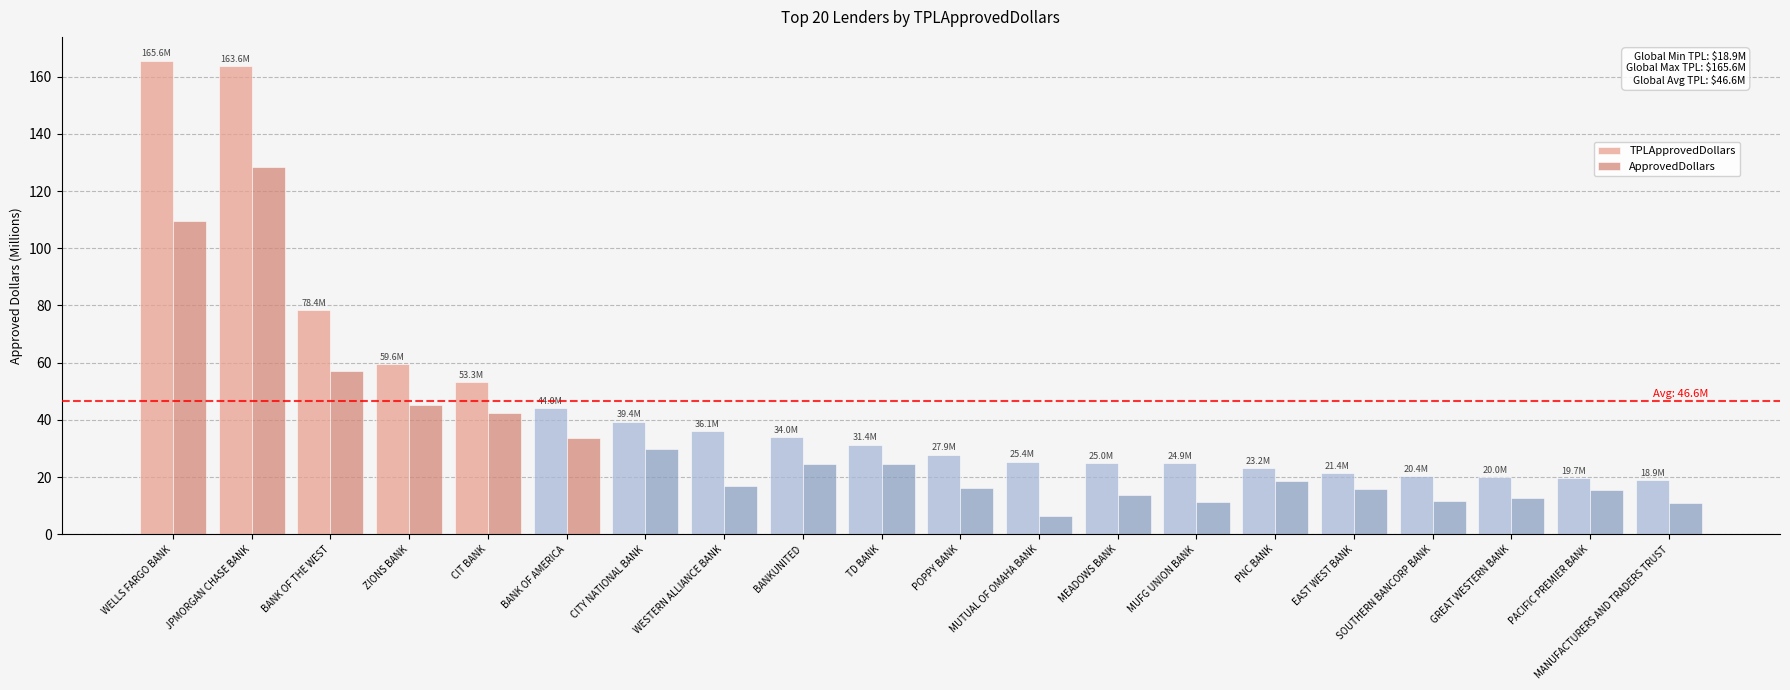

Count the number of categories in the chart.

20